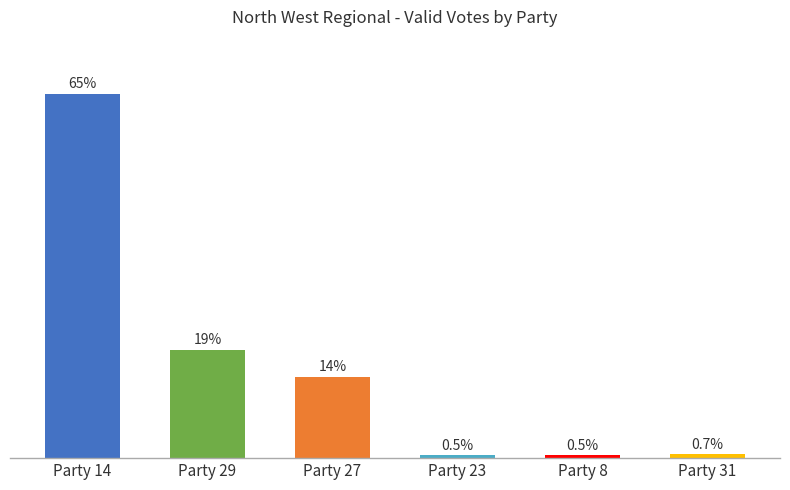

What is the change in value from Party 29 to Party 23?

-149668